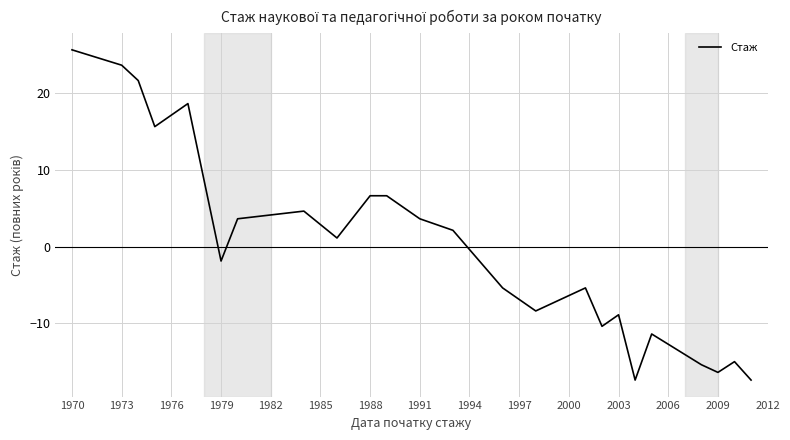

How many values are below 1?

12